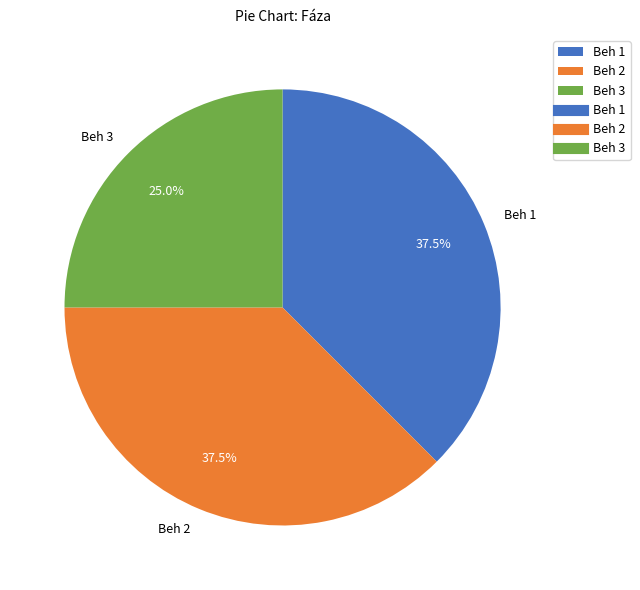

Between Beh 1 and Beh 3, which is larger?

Beh 1